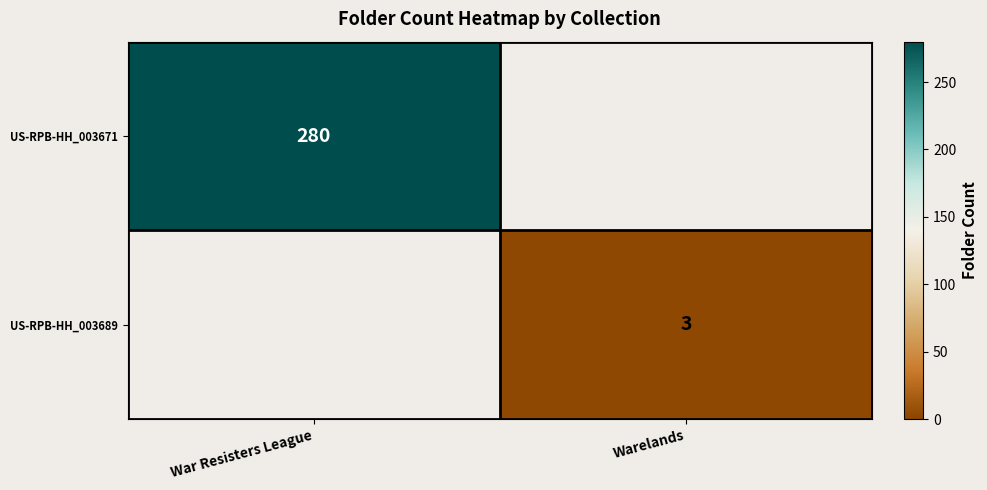

The US-RPB-HH_003689 series shows 3 at Warelands. True or false?

True